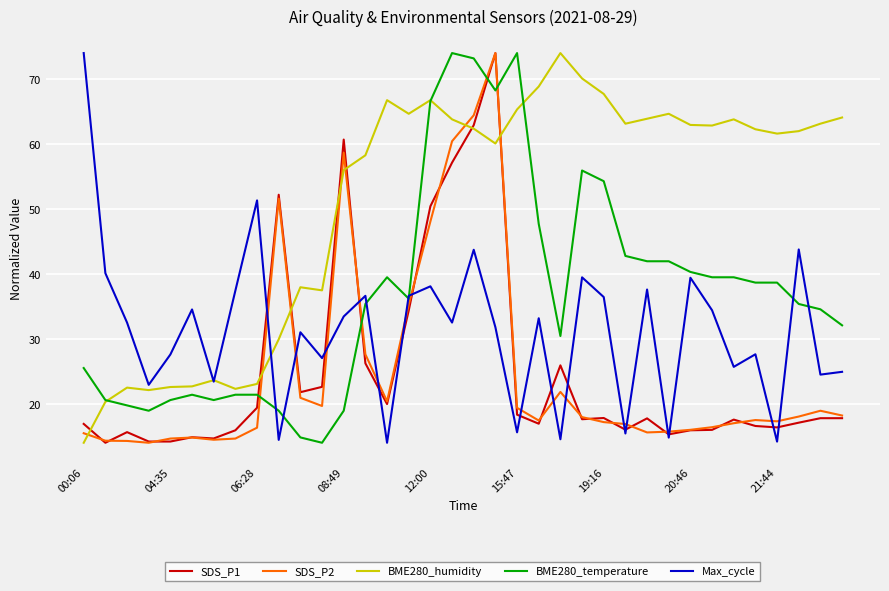

Which series ends up on top after the final intersection of BME280_temperature and SDS_P1?

BME280_temperature